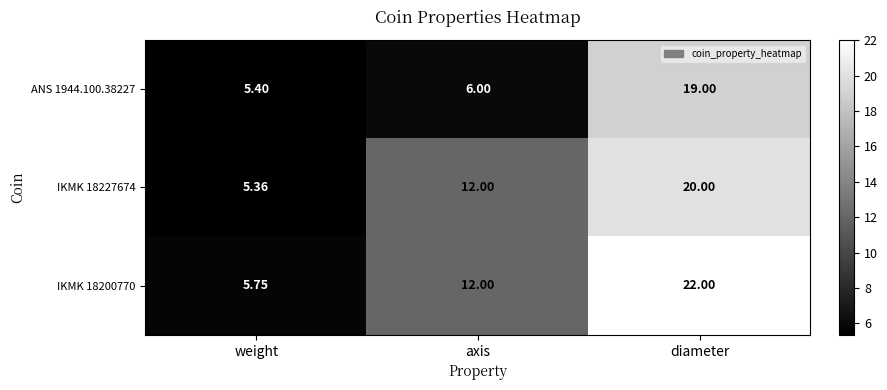

Where is IKMK 18227674 nearest to the value 12?

axis